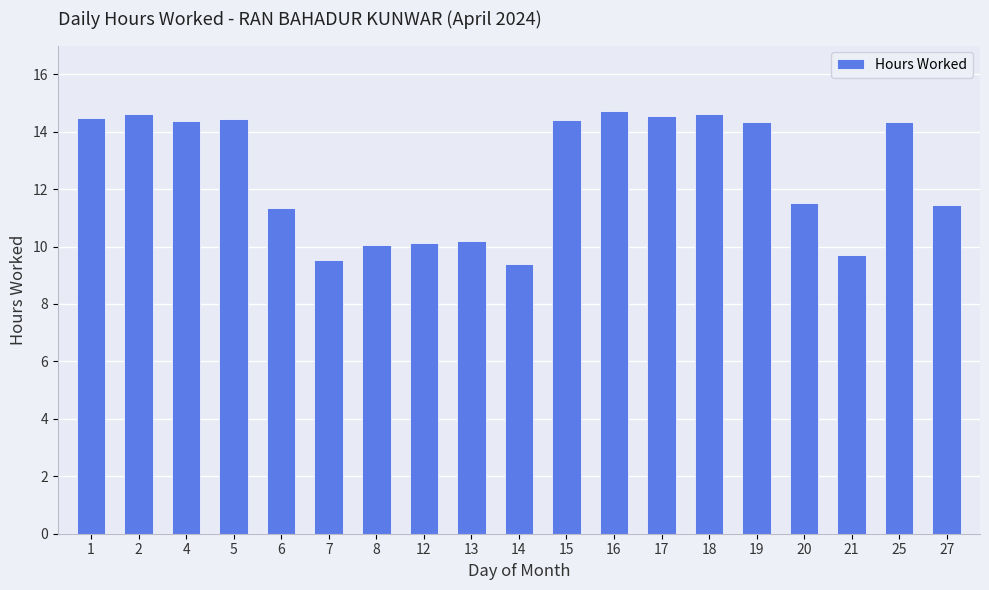

How many bars are there in total?

19